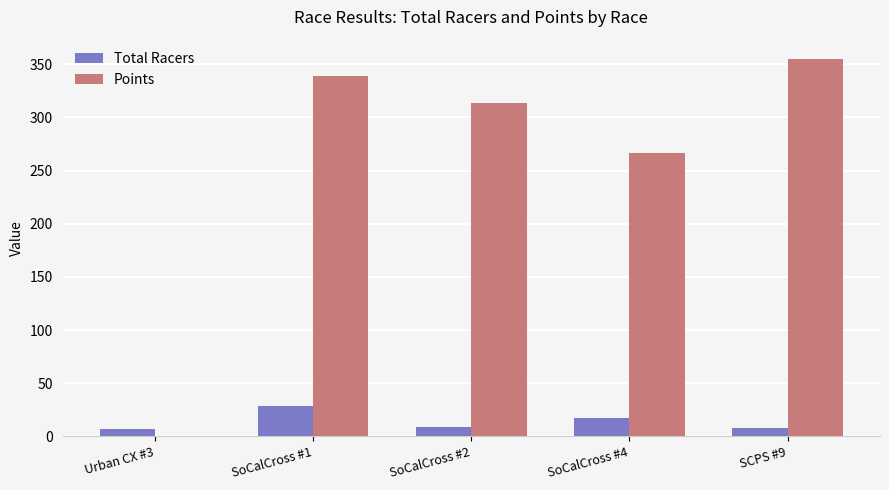

The Points series shows 0.0 at Urban CX #3. True or false?

True